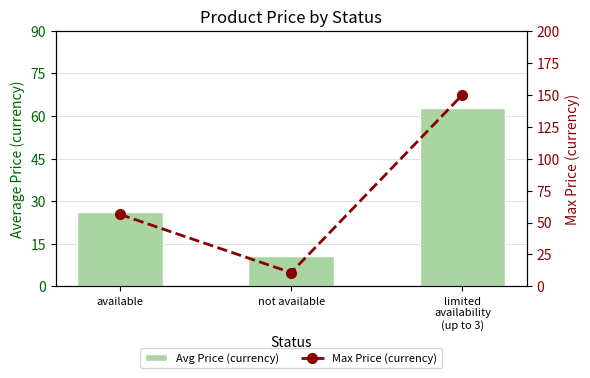

How many values in the Max Price (currency) series are below 56?

1